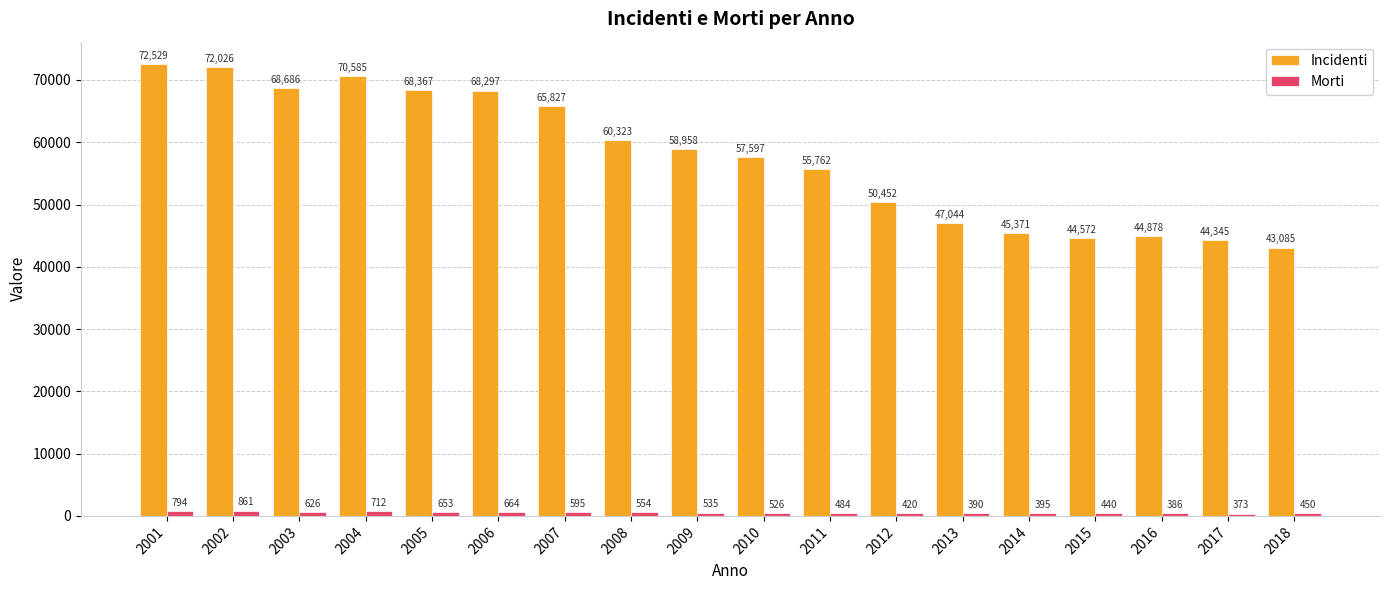

Which series has the widest spread of values?

Incidenti